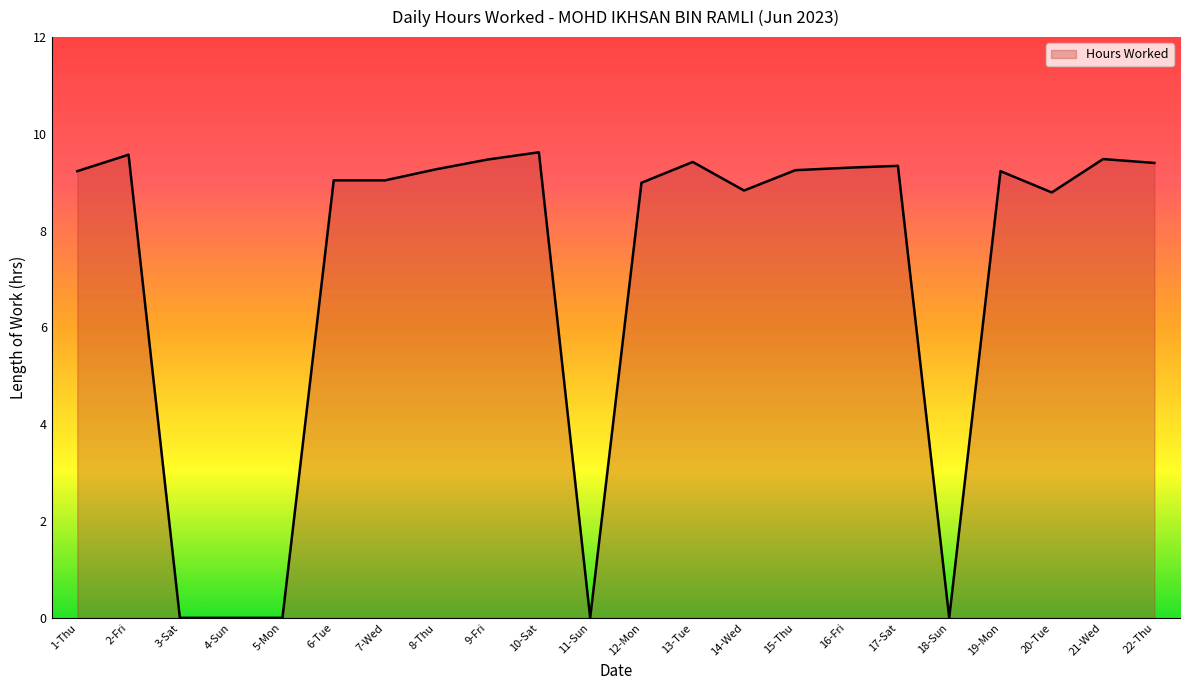

What is the maximum value shown in the chart?

9.6